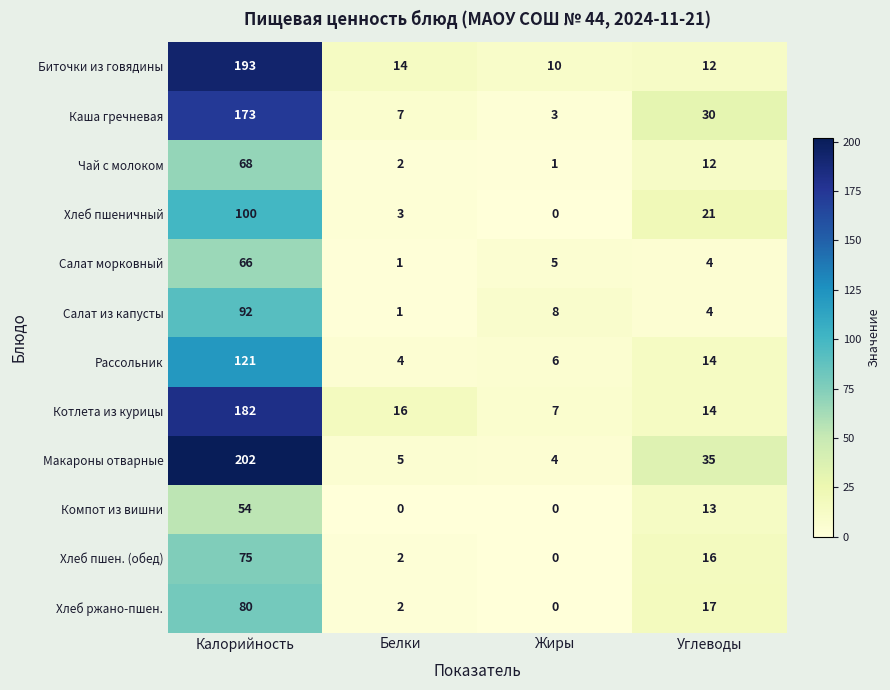

What is the difference between the highest and lowest values at Углеводы?

31